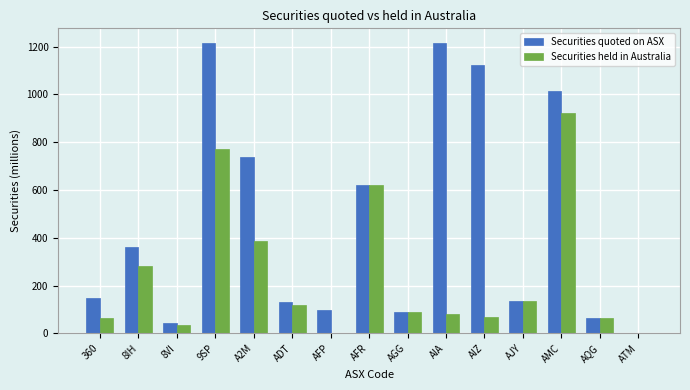

At which label is Securities held in Australia closest to 462?

A2M